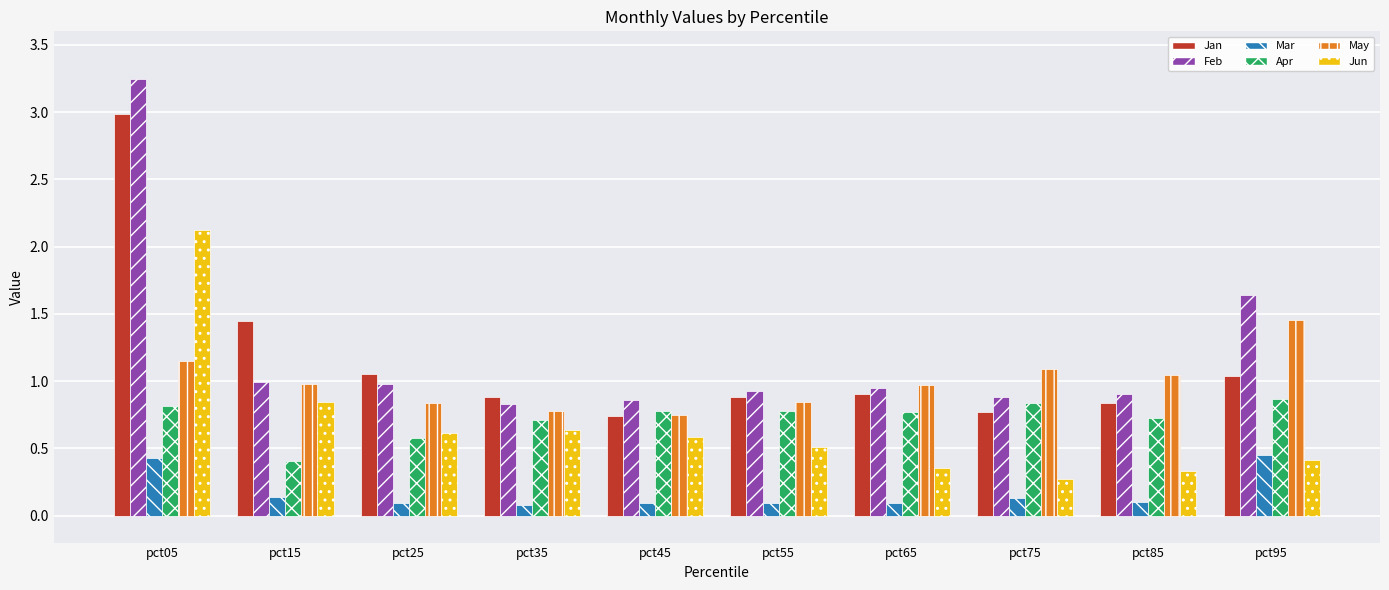

Between pct05 and pct95, which series saw the biggest shift?

Jan